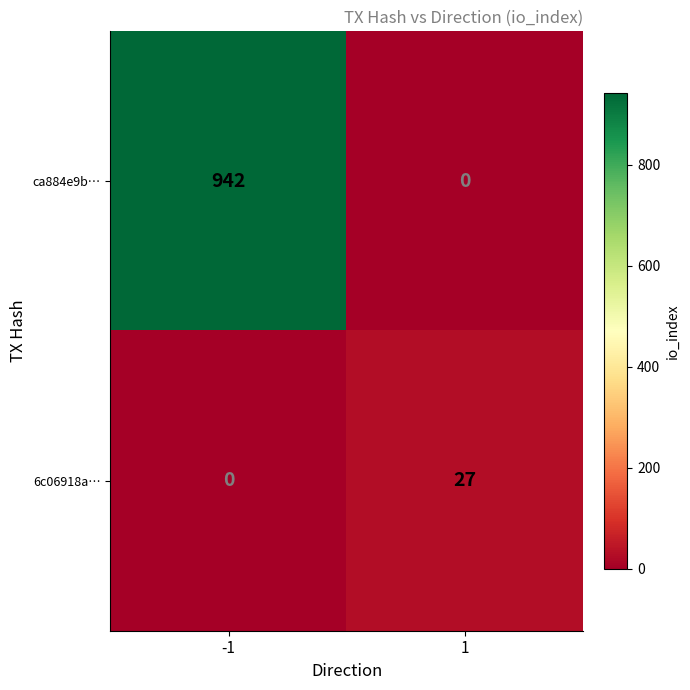

At how many categories does at least one series exceed 148?

1